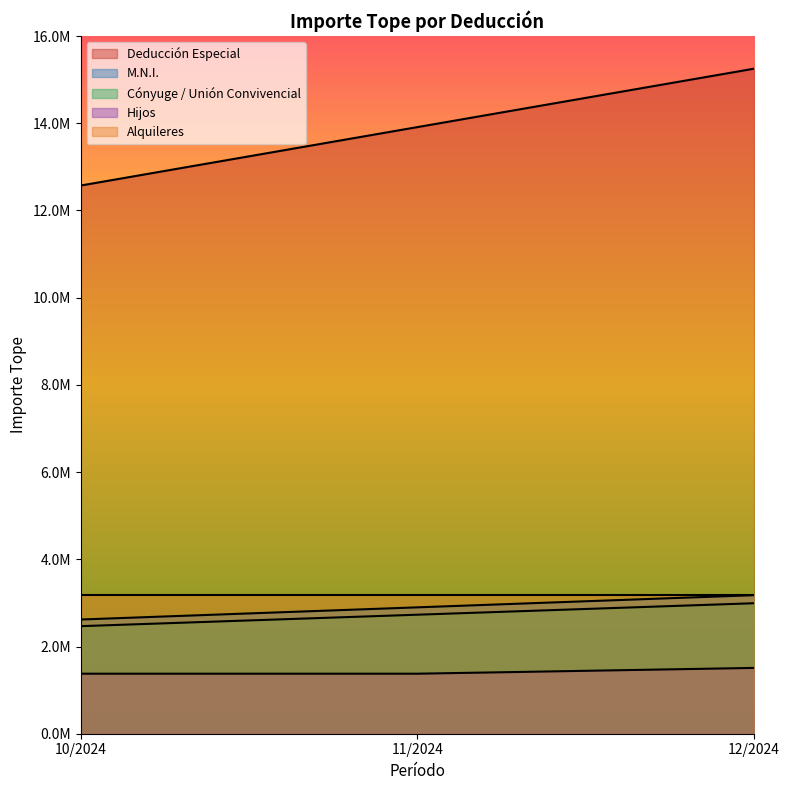

What is the value of the Cónyuge / Unión Convivencial point at the 1st from the left?

2466562.9